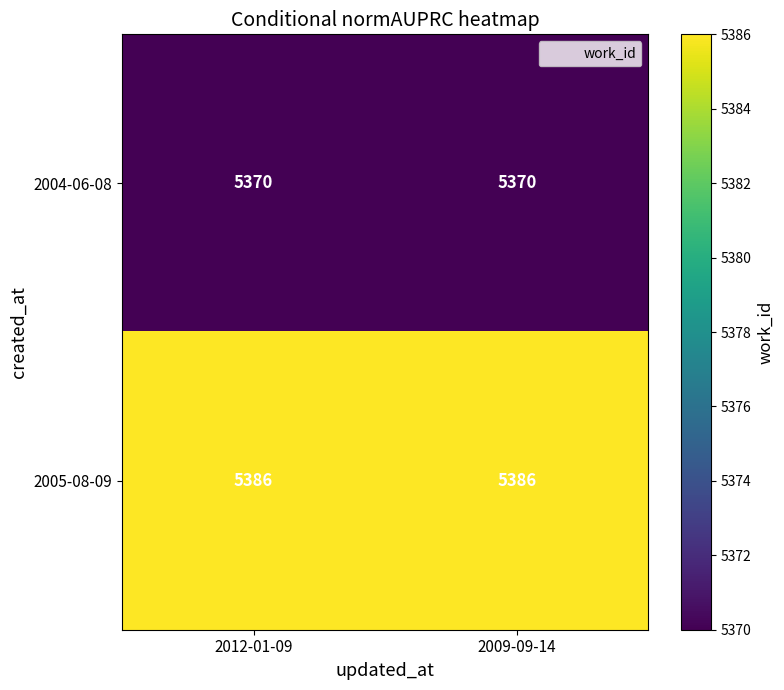

Reading right to left, transcribe all the data shown in this chart.

2004-06-08: 5370	5370
2005-08-09: 5386	5386